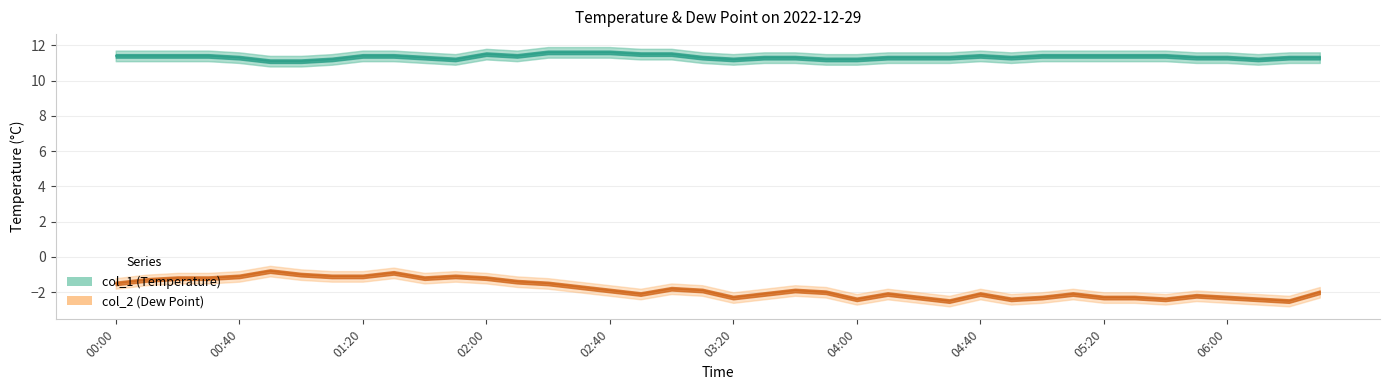

True or false: col_1 and col_2 intersect in this chart.

False